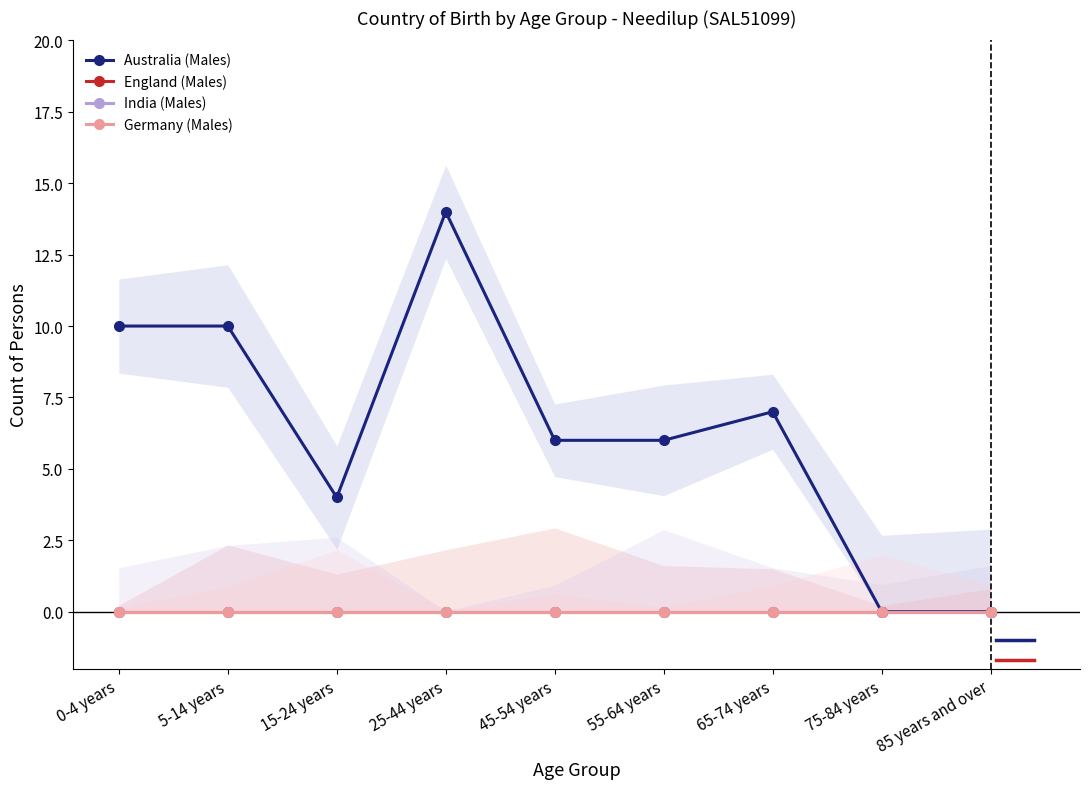

The India (Males) series shows 0 at 5-14 years. True or false?

True